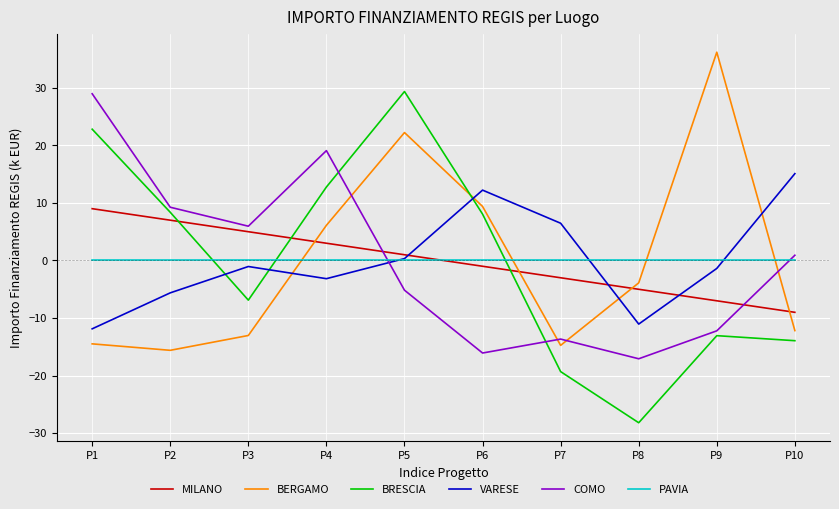

What is the difference between the MILANO values at P1 and P6?

10.0